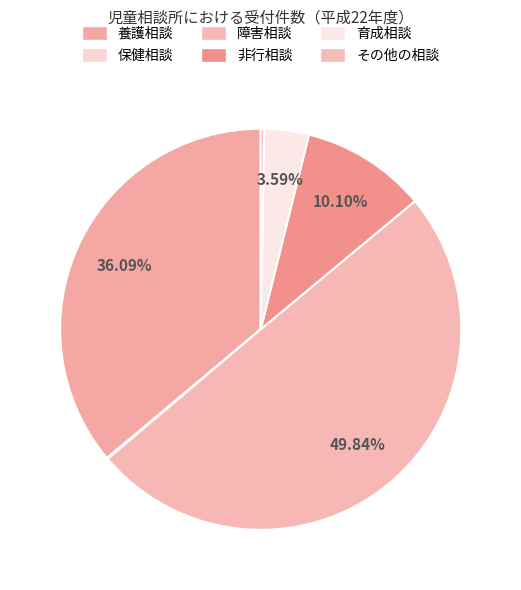

Combined, what portion of the pie is 障害相談 and 非行相談?

59.9%